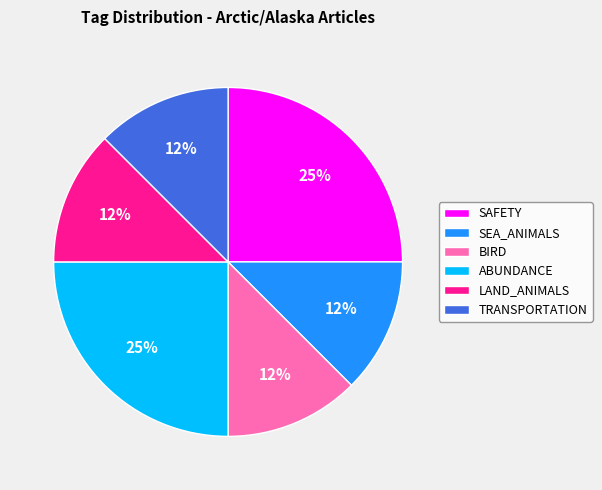

Do SEA_ANIMALS and TRANSPORTATION together represent more than half of the pie?

No